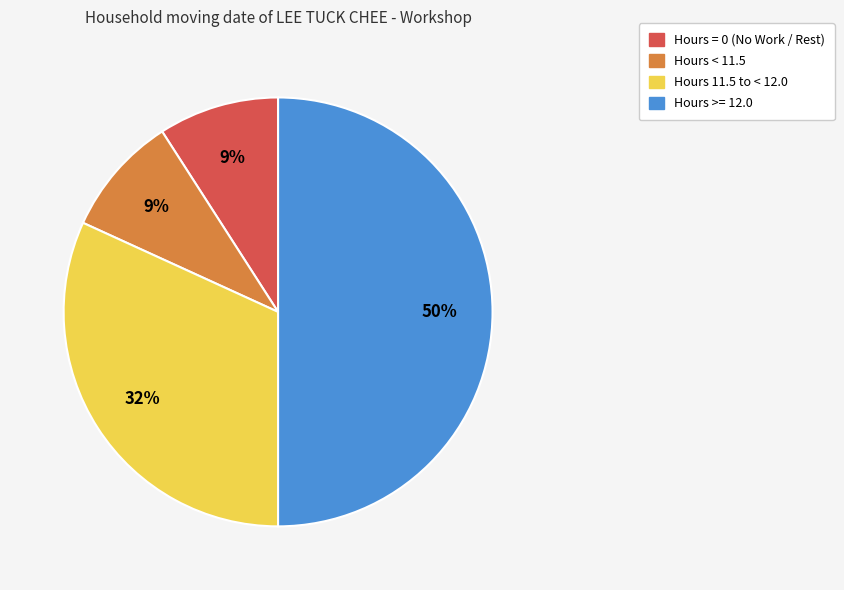

To the nearest percent, what is the difference between the largest and smallest slice percentages?

41%